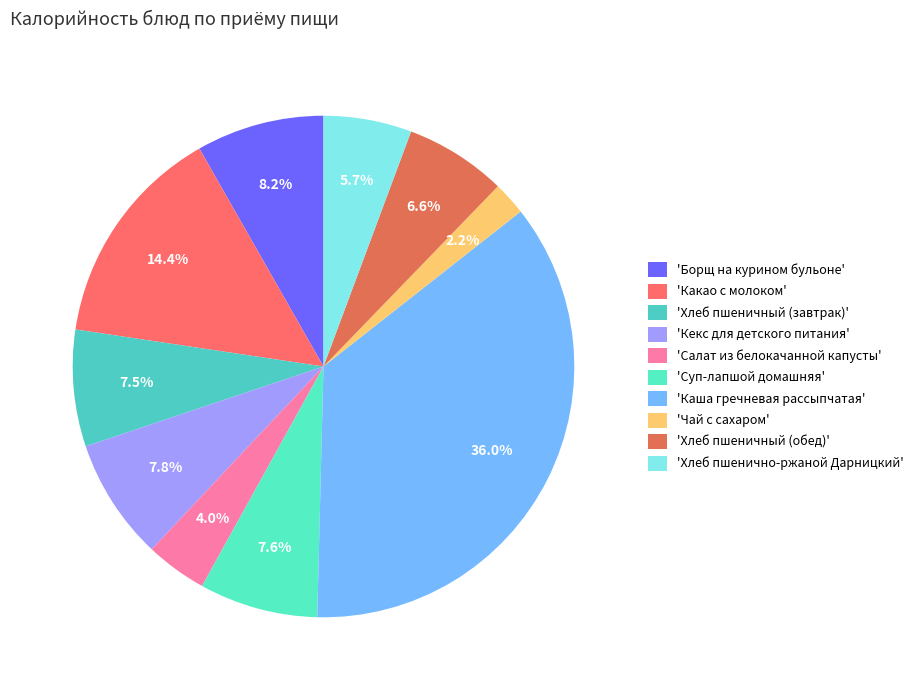

How many slices are in this pie chart?

10